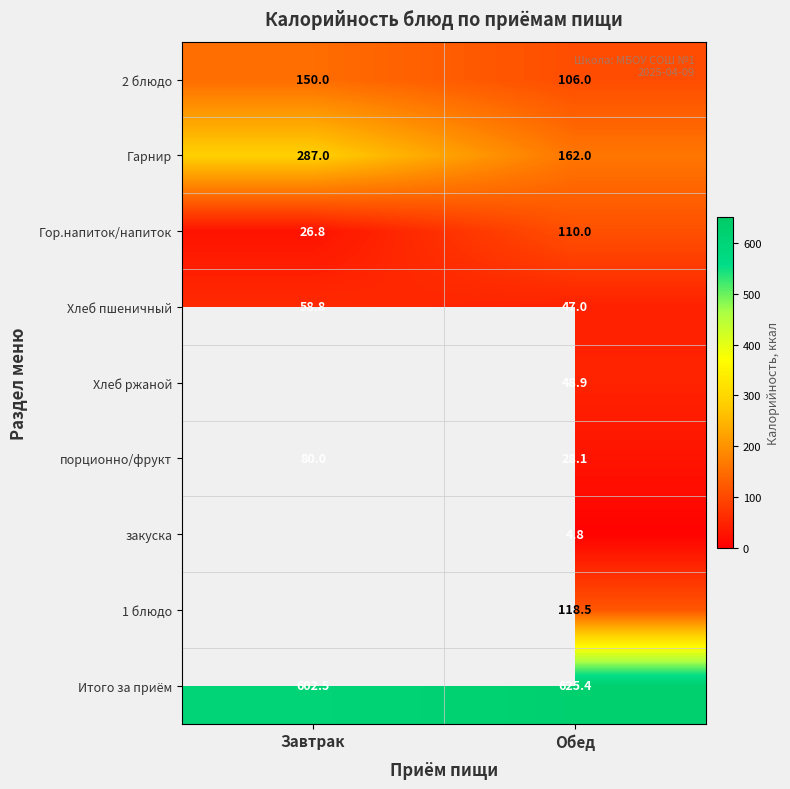

What is the sum of all Итого за приём values?

1227.9